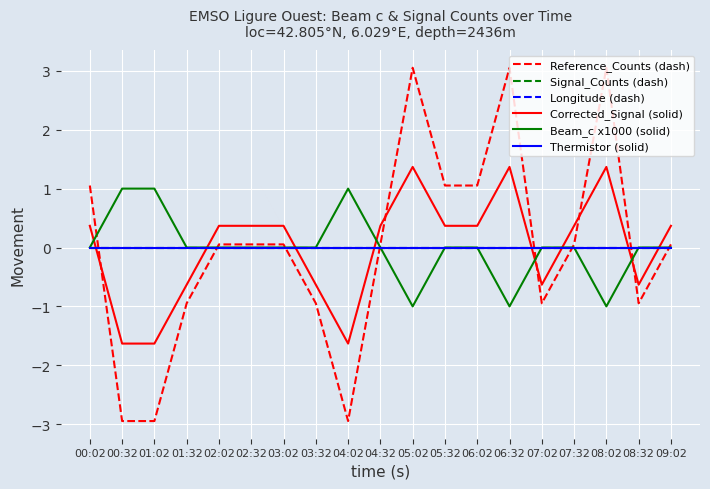

Does the chart have visible grid lines?

Yes